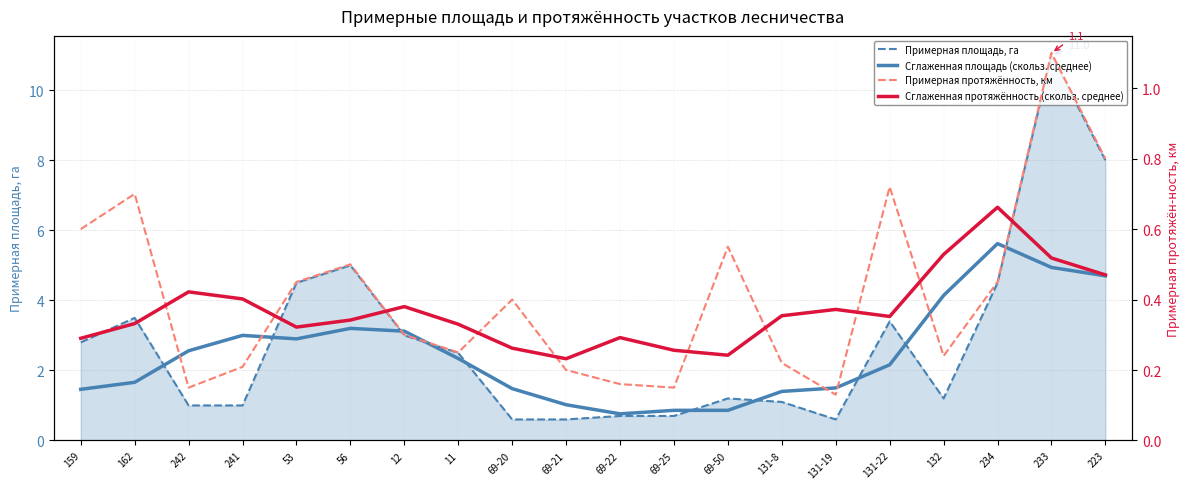

Which series has the widest spread of values?

Примерная площадь, га